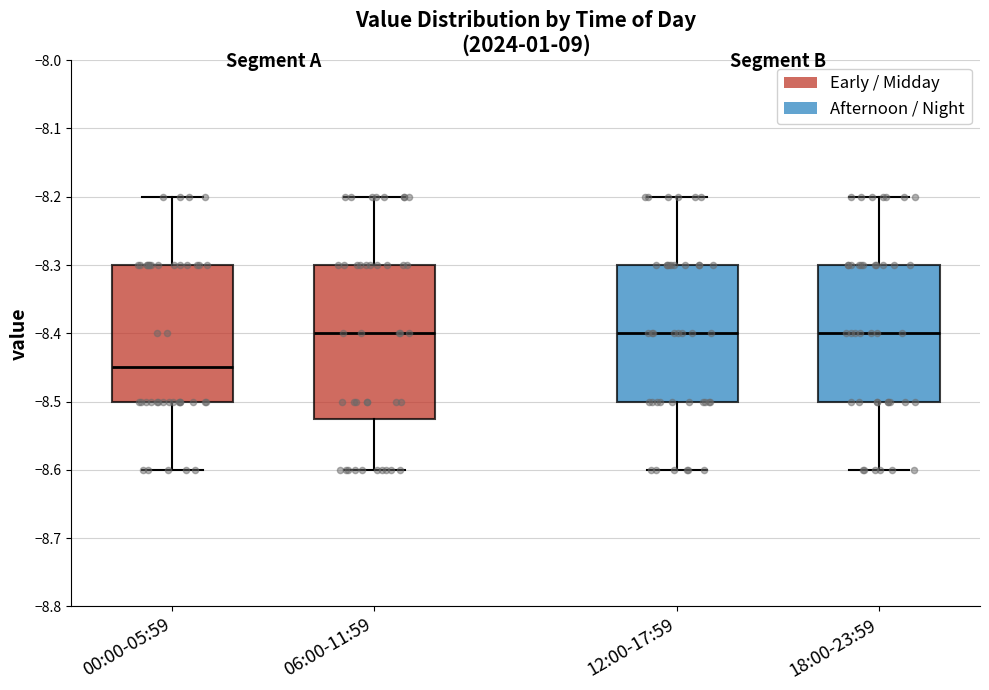

Where is the upper edge of the box for 12:00-17:59 on the y-axis? The values are not printed on the chart, so give them approximately, as read against the axis.

-8.30